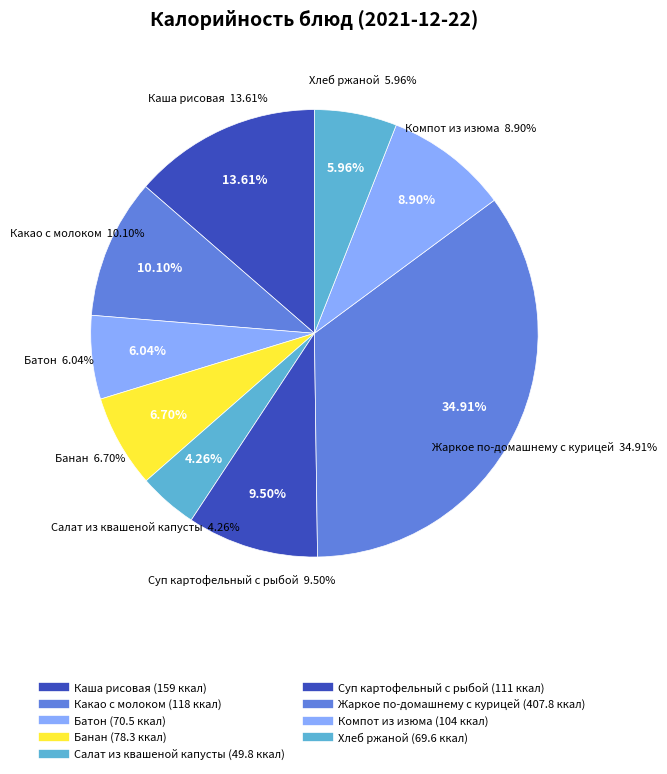

Which slice is the largest?

Жаркое по-домашнему с курицей